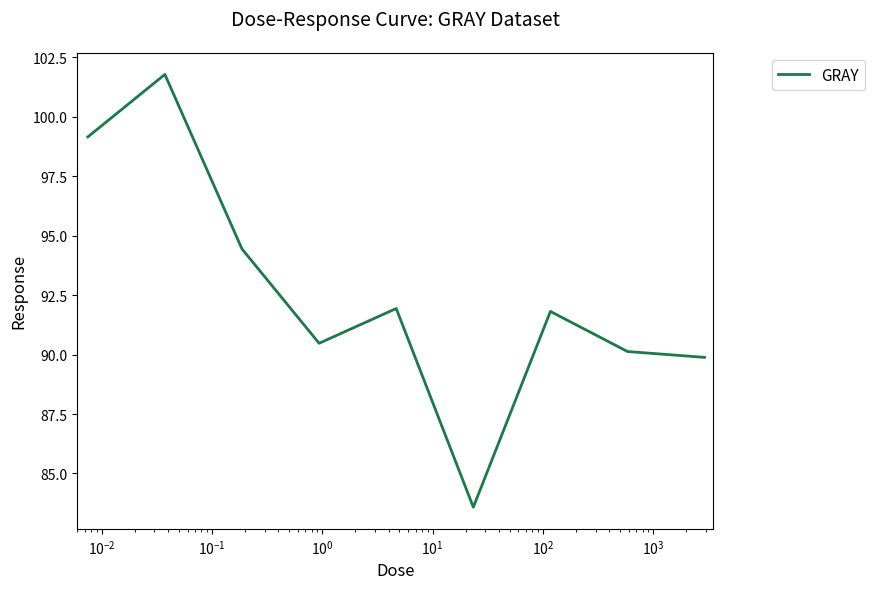

Reading right to left, list all the values displayed in this chart.

89.9	90.1	91.8	83.6	91.9	90.5	94.4	101.8	99.2